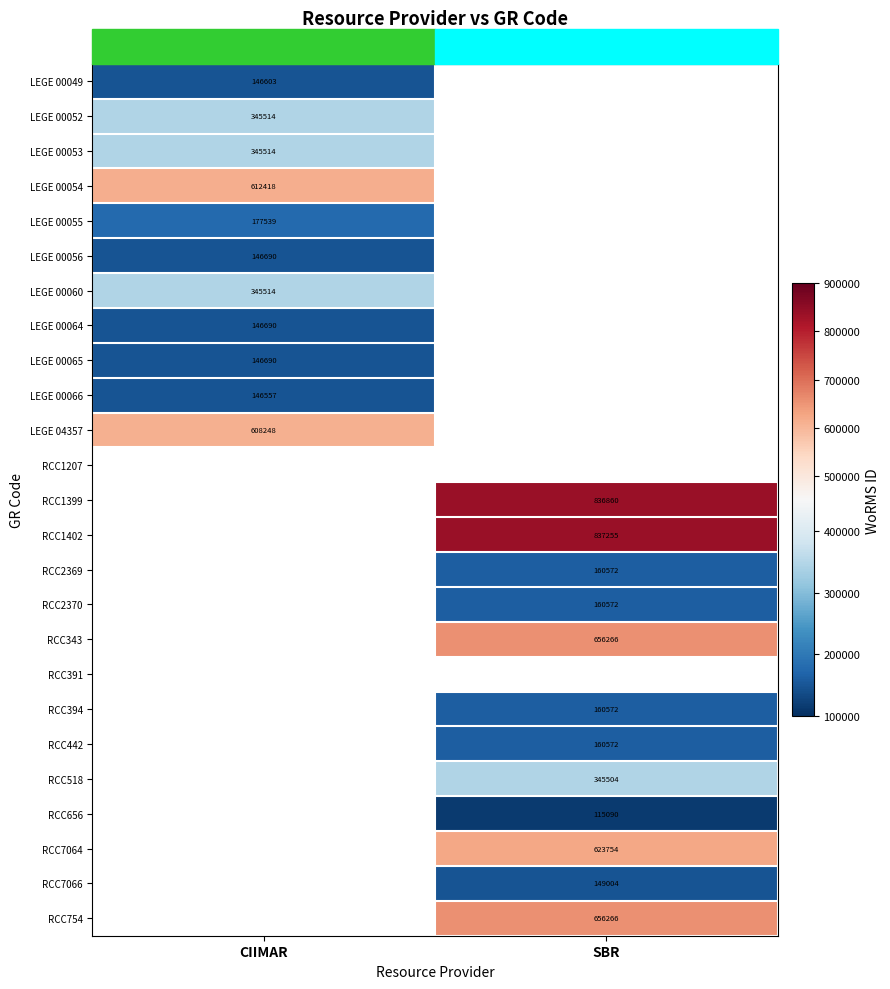

Is it true that LEGE 00055 equals 60004.8 at CIIMAR?

False